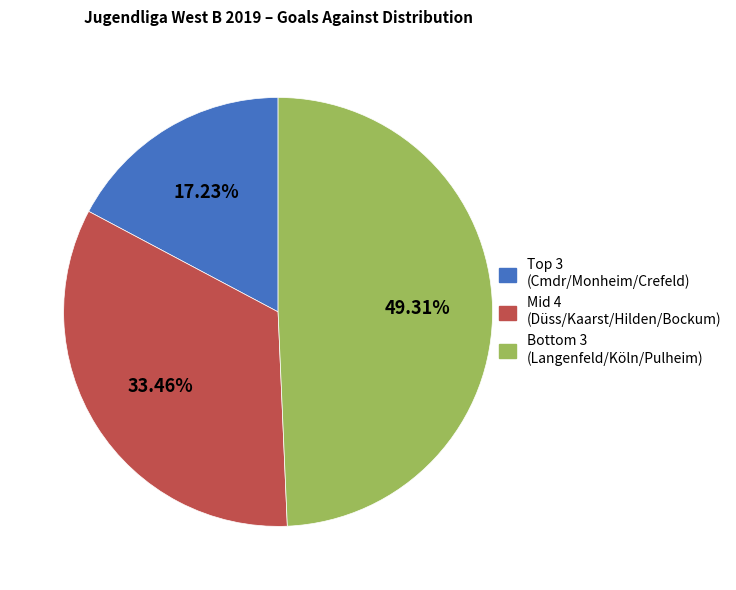

Which slice is the largest?

Bottom 3 (Langenfeld/Köln/Pulheim)